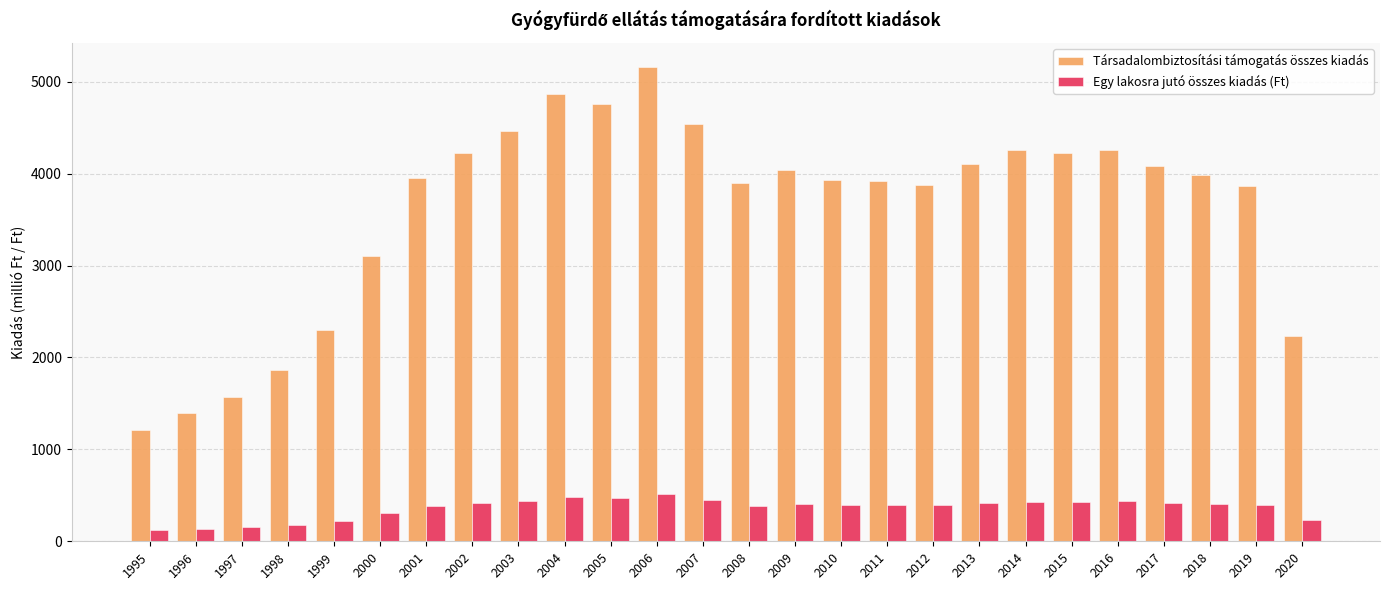

The Társadalombiztosítási támogatás összes kiadás series shows 3902.5 at 2008. True or false?

True